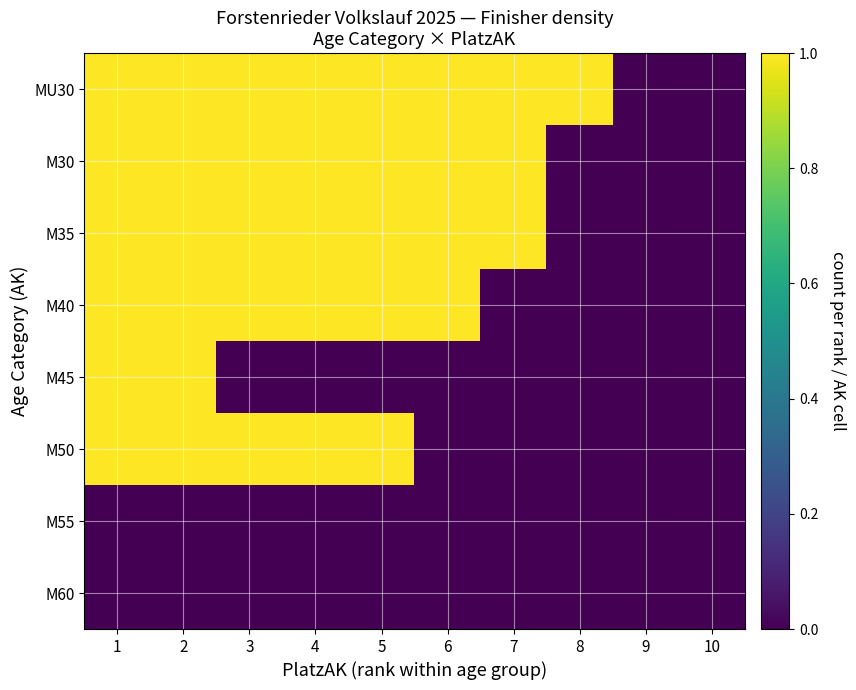

Which label corresponds to the largest value in the chart?

1